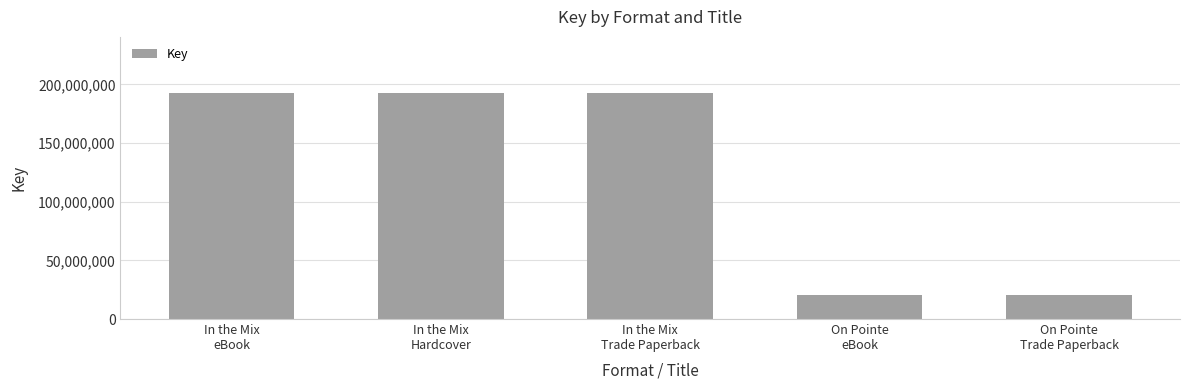

The chart shows a value of 309816740 at In the Mix
eBook. True or false?

False